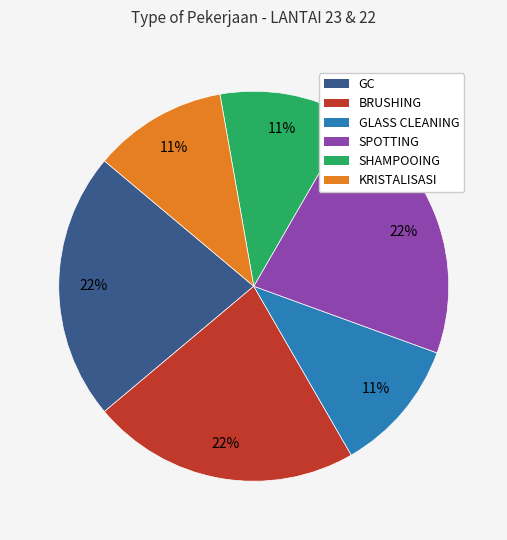

Is the sum of GC and SPOTTING greater than half?

No